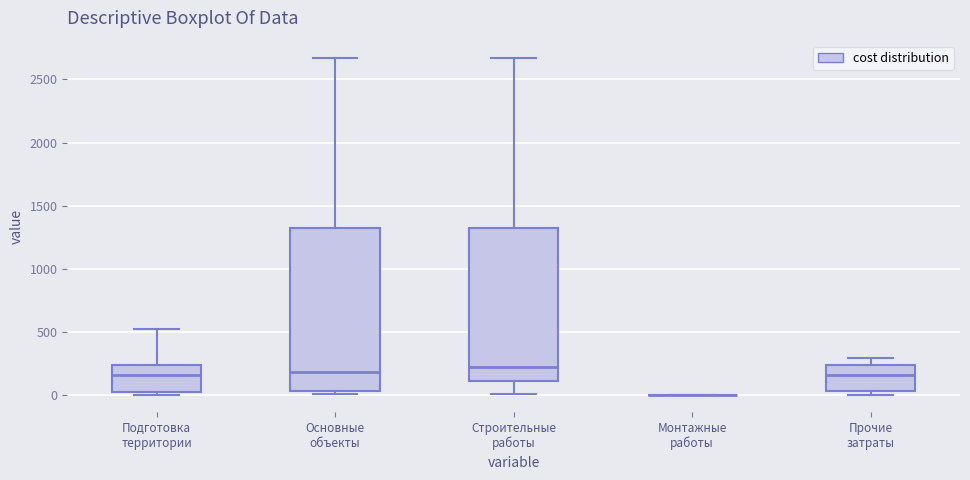

Comparing the boxes themselves (not the whiskers), which one is the tallest?

Основные объекты